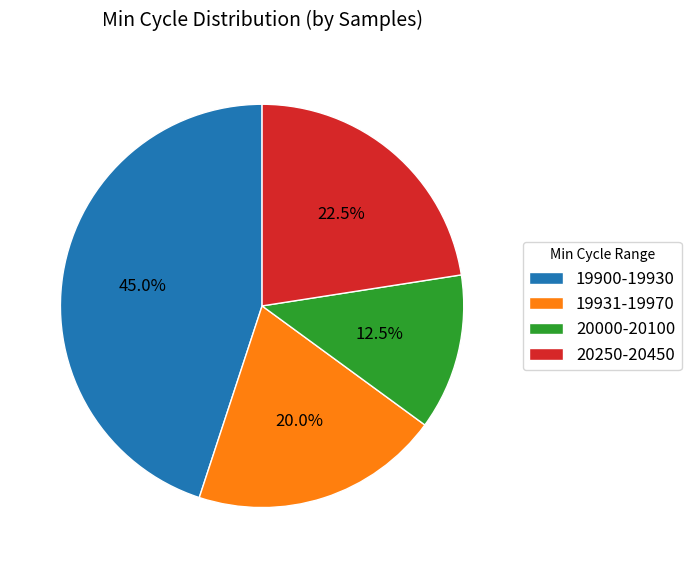

Which category has the smallest portion of the pie?

20000-20100